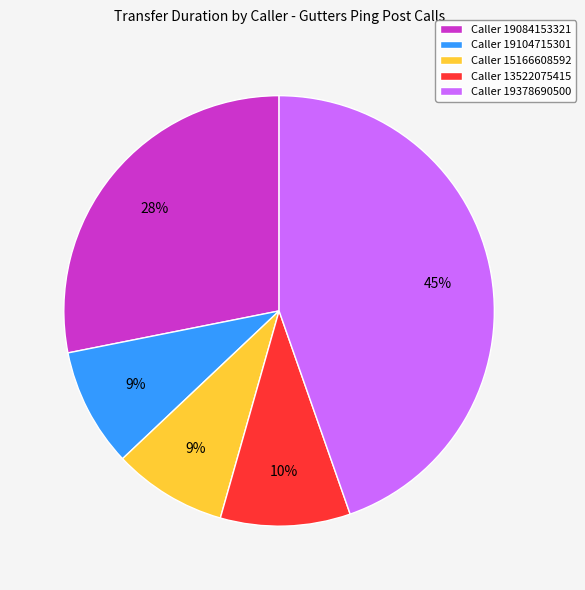

To the nearest percent, what is the average slice percentage?

20%